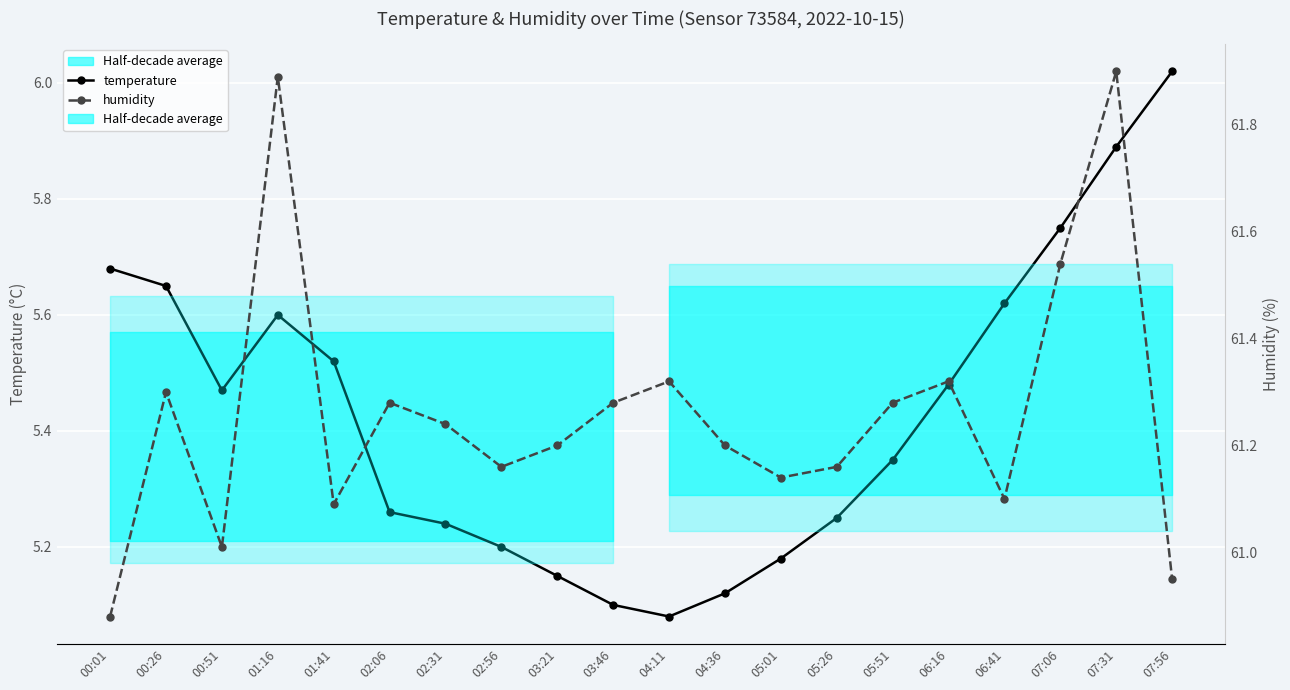

What is the value of the temperature point at the 20th from the left?

6.0